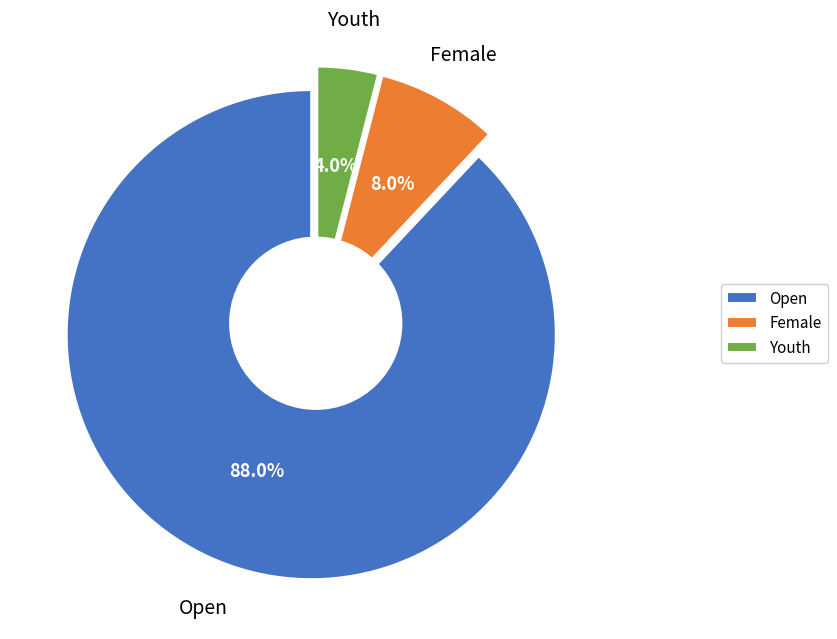

How many slices are in this pie chart?

3